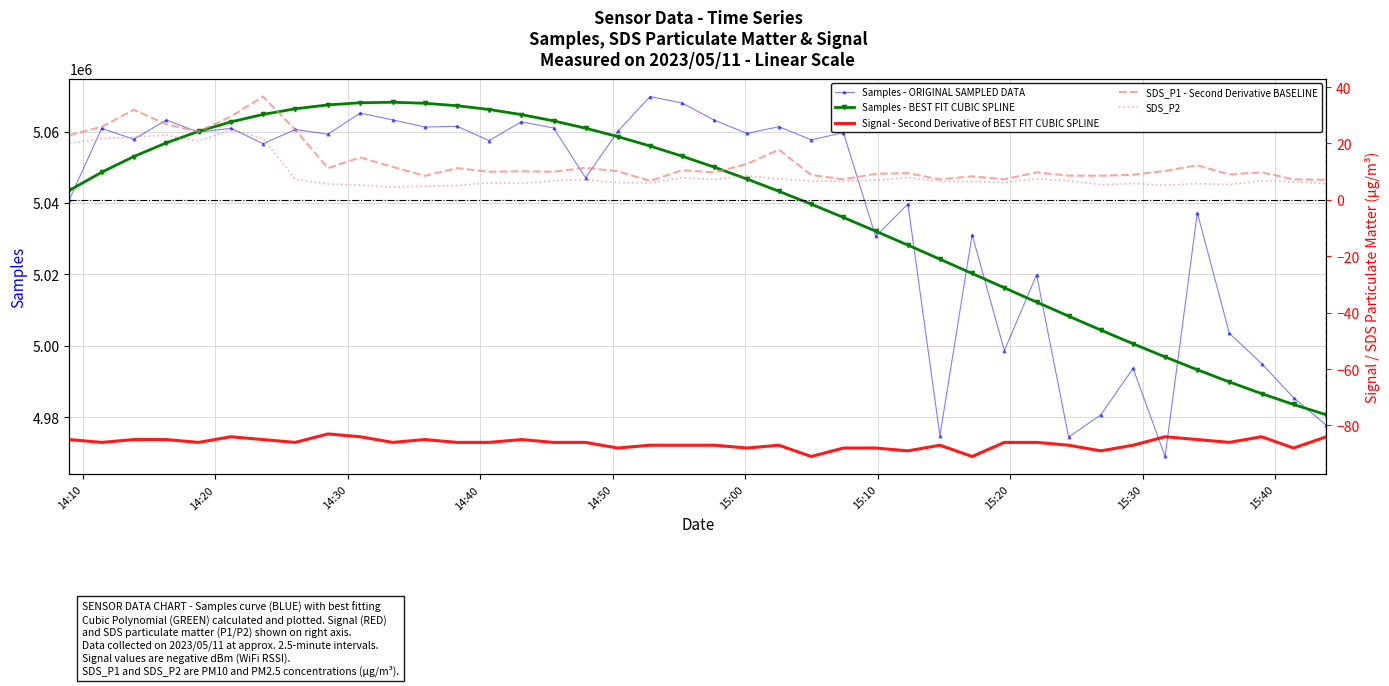

What is the lowest value of the Samples - BEST FIT CUBIC SPLINE series?

4980717.9